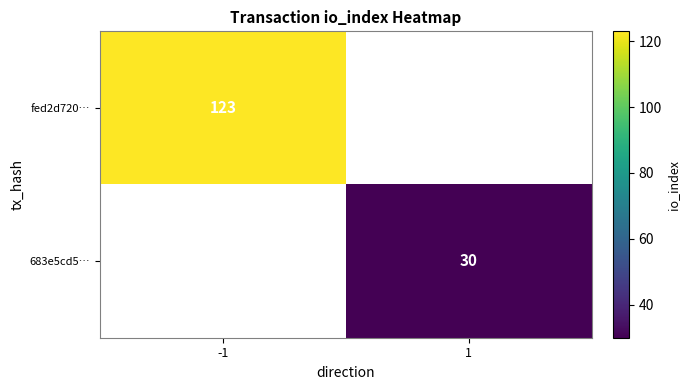

The fed2d720… series shows 123 at -1. True or false?

True